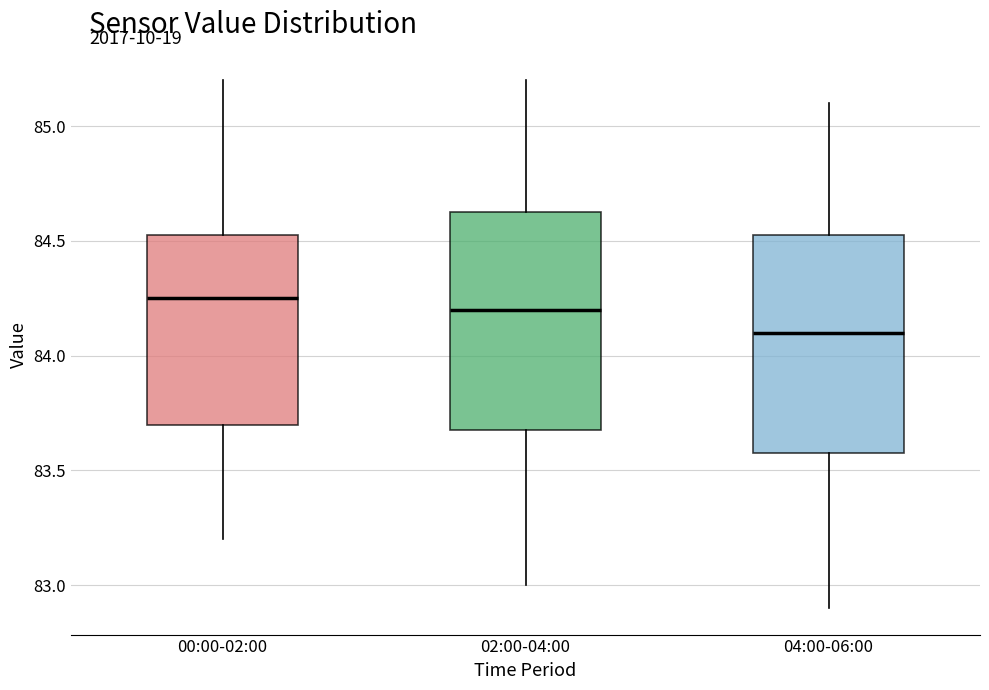

Reading left to right, transcribe this box plot: for each box, give where its median line is, the range the box spans, and where its two whiskers end, as read against the y-axis. The values are not printed on the chart, so give them approximately, as read against the axis.

00:00-02:00: median 84.25, box 83.70 to 84.55, whiskers 83.20 to 85.20
02:00-04:00: median 84.20, box 83.70 to 84.65, whiskers 83.00 to 85.20
04:00-06:00: median 84.10, box 83.60 to 84.55, whiskers 82.90 to 85.10